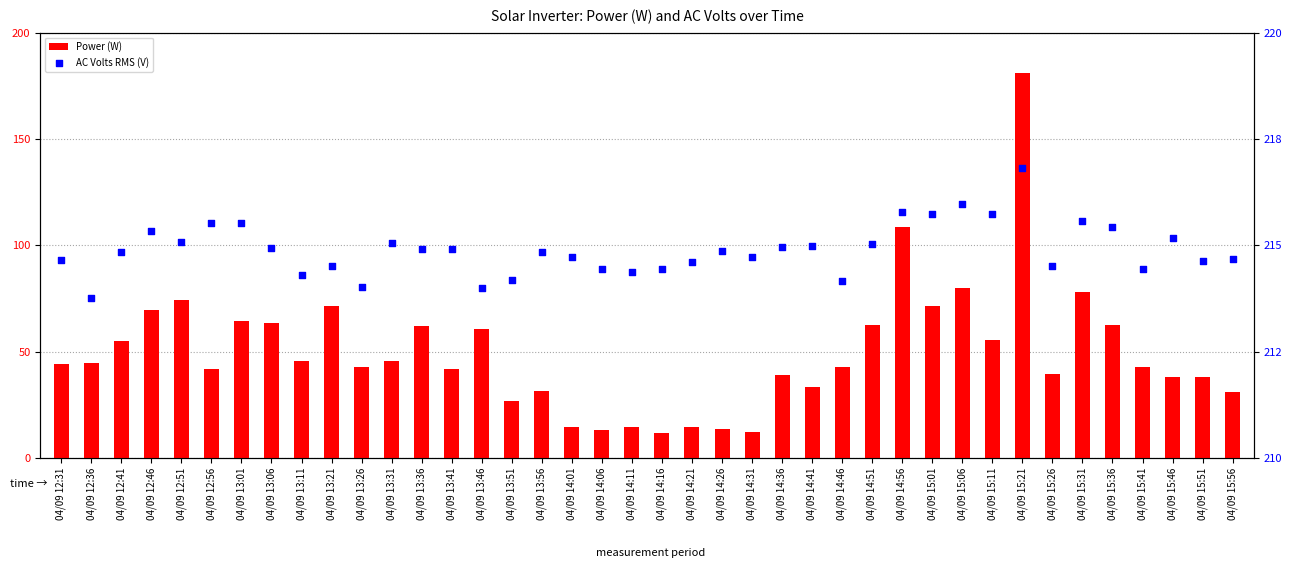

What are all the series names shown in the legend?

Power (W), AC Volts RMS (V)